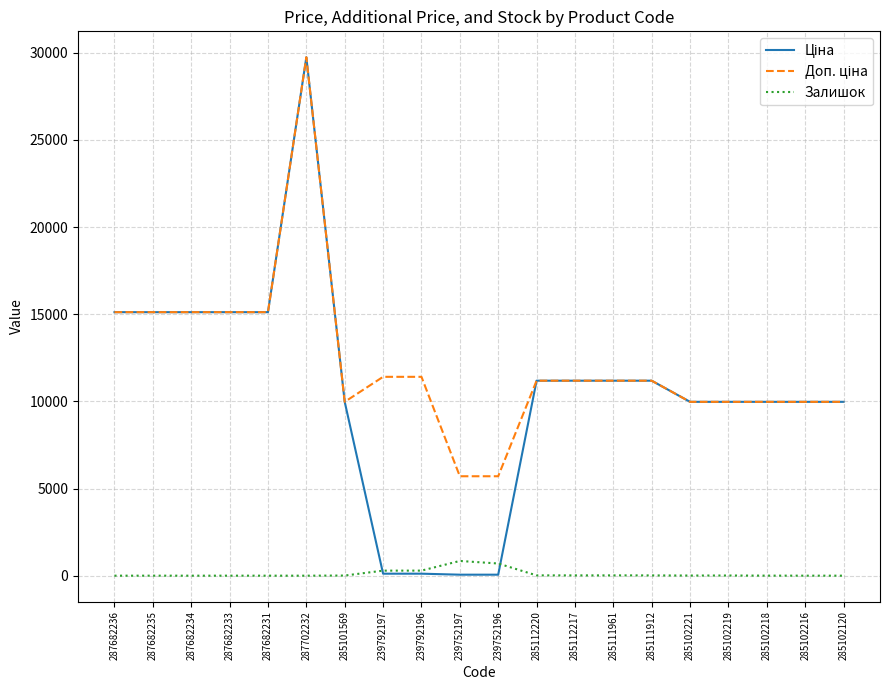

At which category is the sum across all series the highest?

287702232